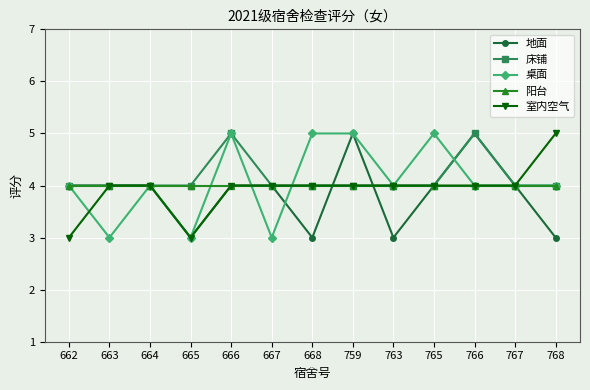

What is the difference between the highest and lowest values at 763?

1